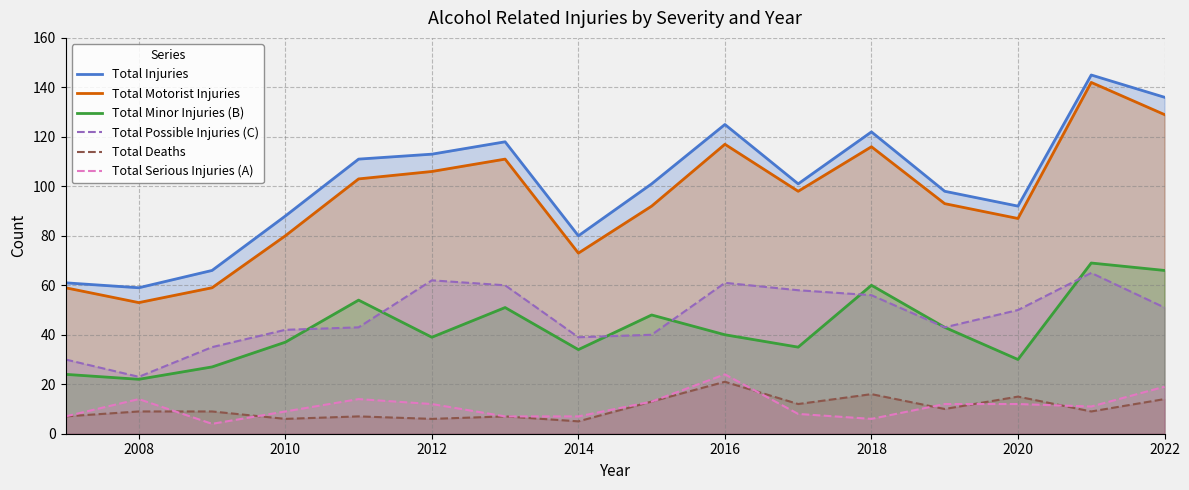

At which label does Total Injuries reach its minimum?

2008